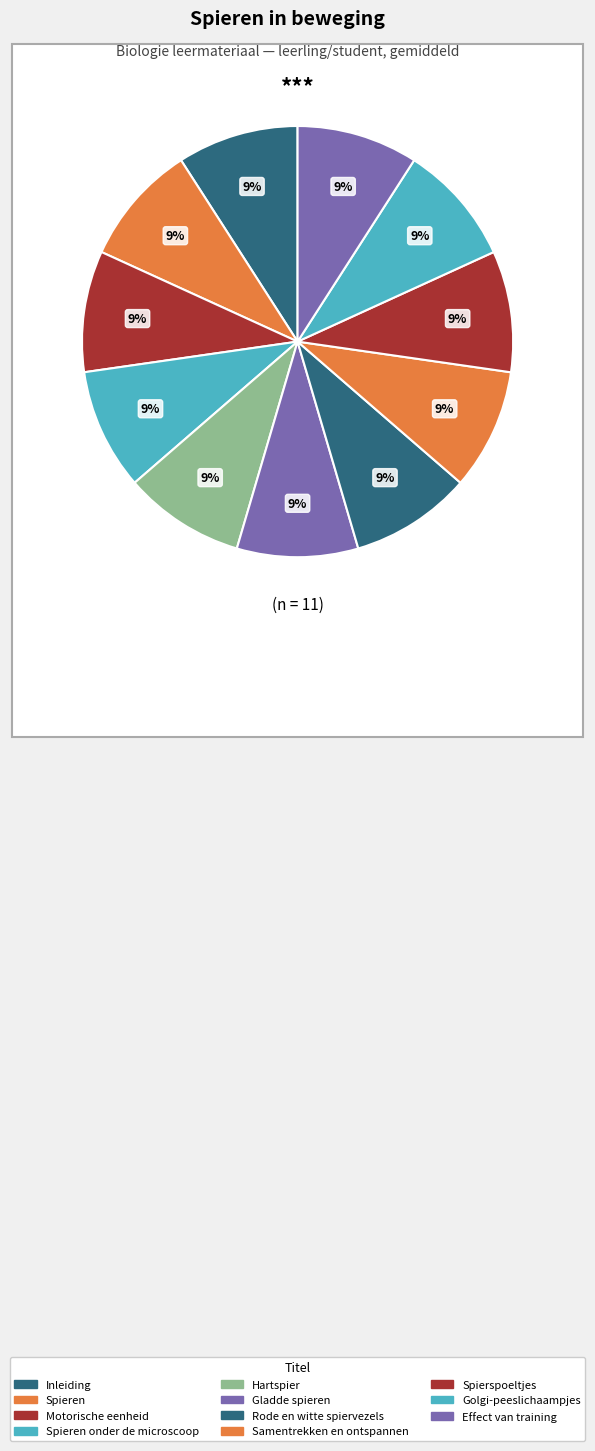

Count the number of slices in the pie.

11